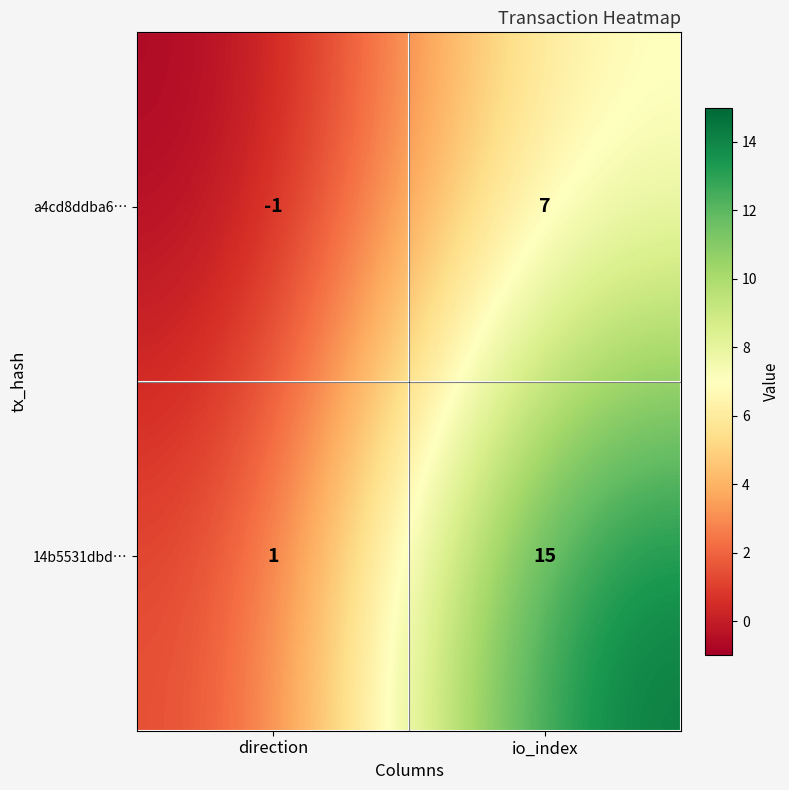

What is the difference between the highest and lowest values at io_index?

8